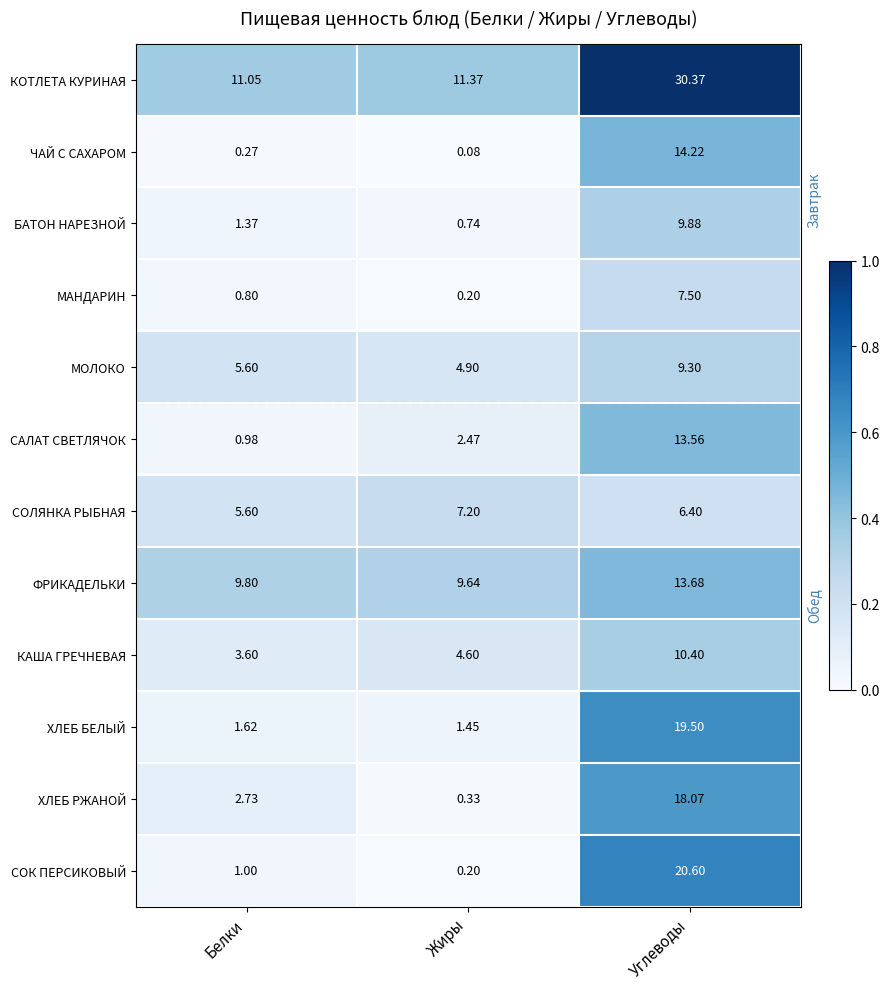

Which series has the largest total across all categories?

КОТЛЕТА КУРИНАЯ